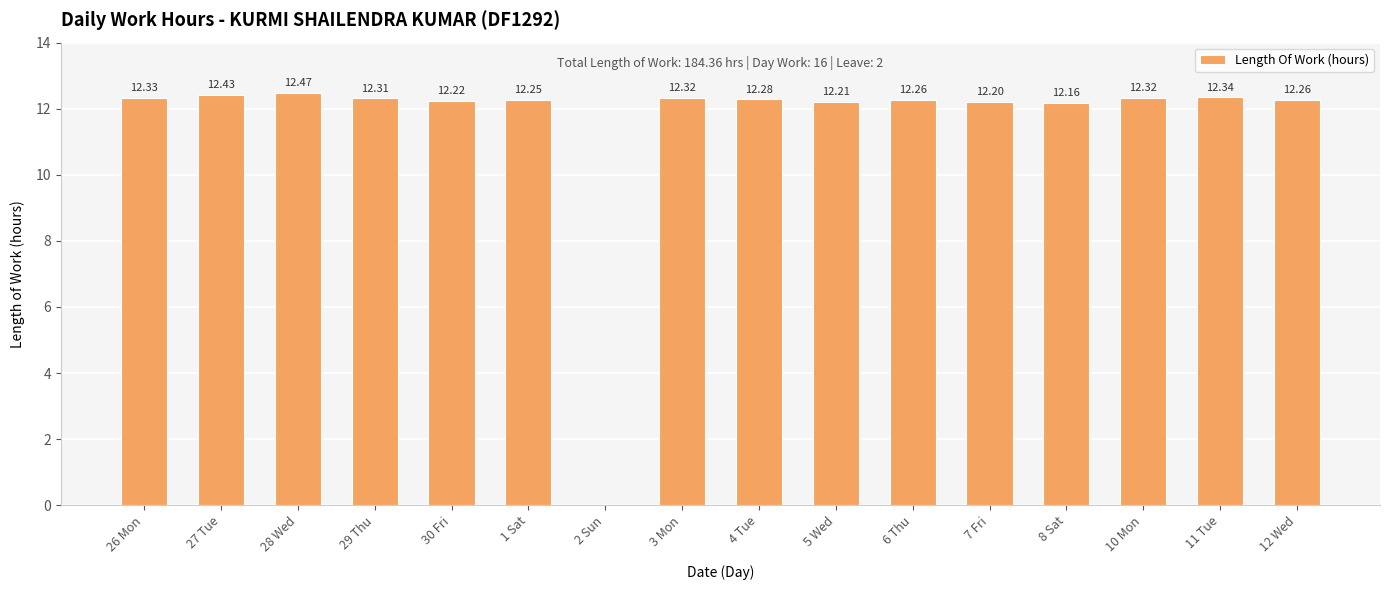

What is the sum of the values at 29 Thu and 28 Wed?

24.8